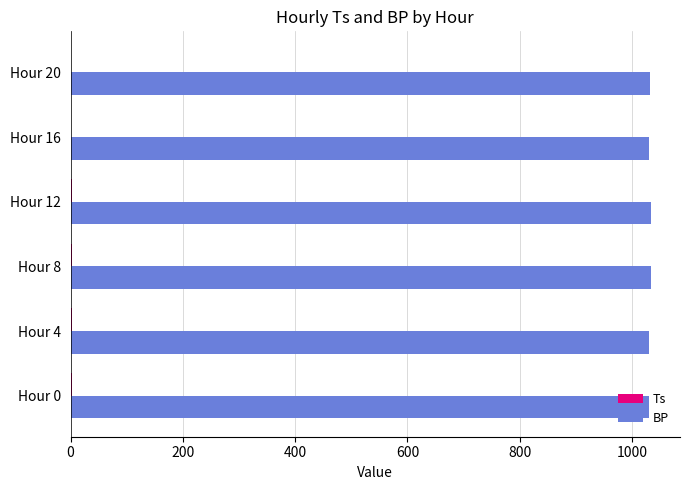

What is the maximum value shown in the chart?

1033.9